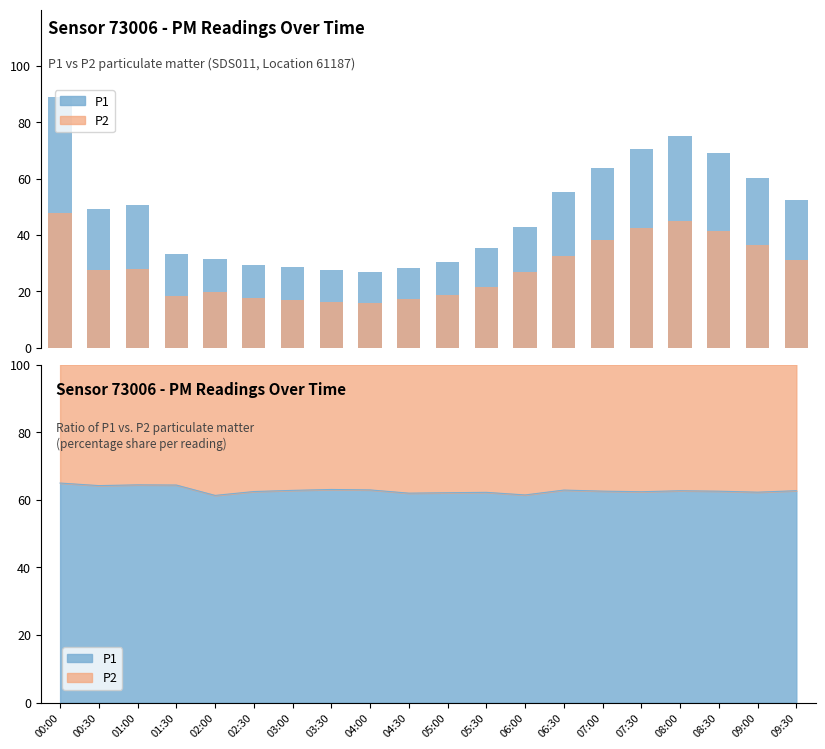

What is the difference between the maximum and minimum values in the P1 series?

62.0